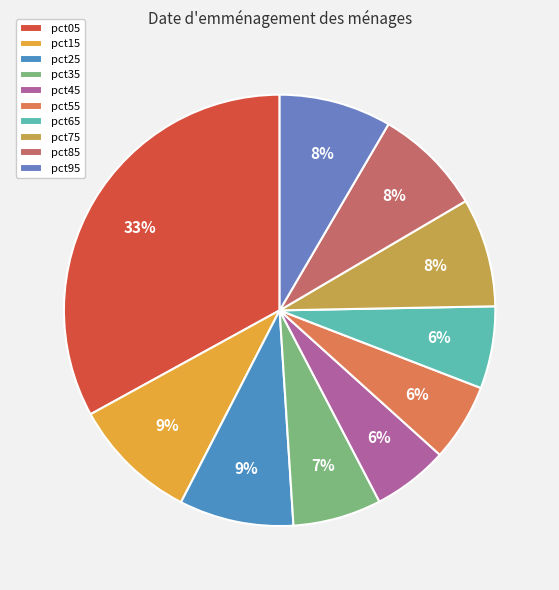

How many slices are in this pie chart?

10